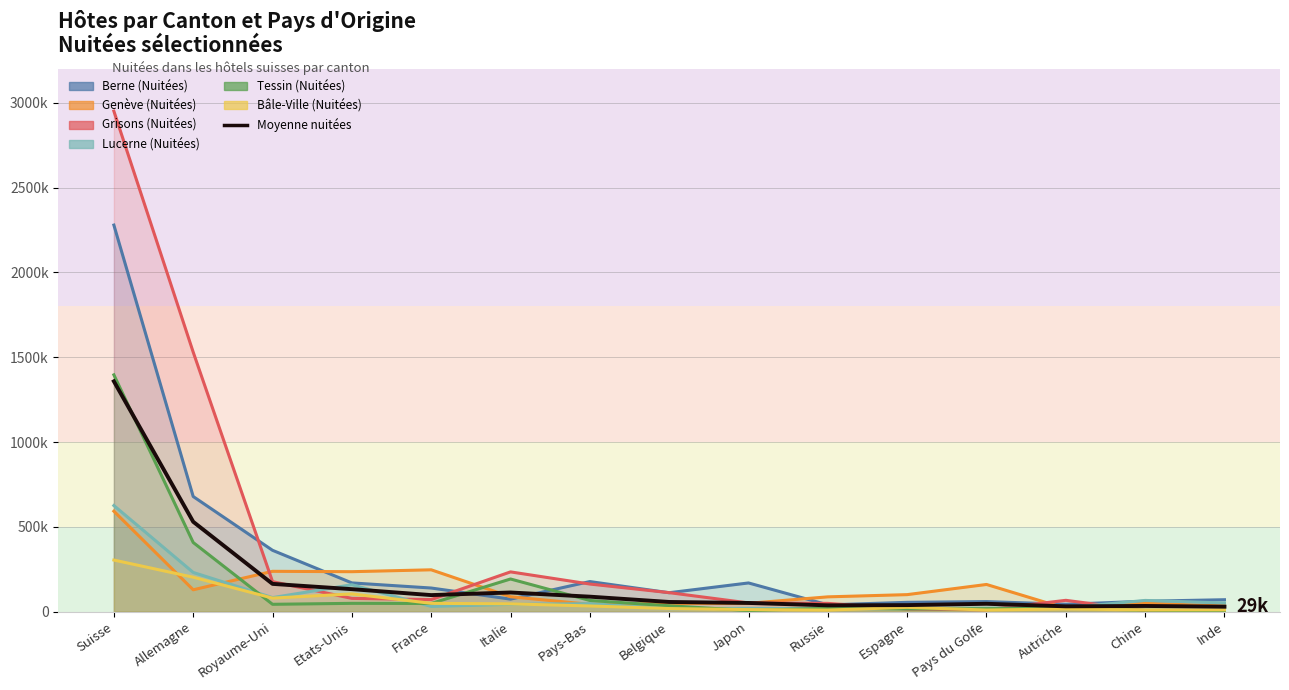

What is the average value?

186527.7